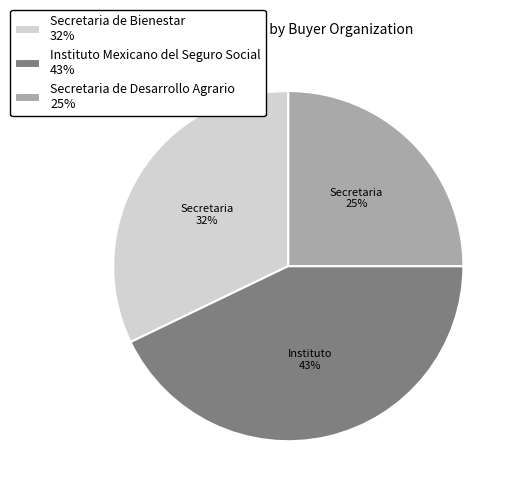

What percentage is the Secretaria de Desarrollo Agrario slice, to the nearest percent?

25%